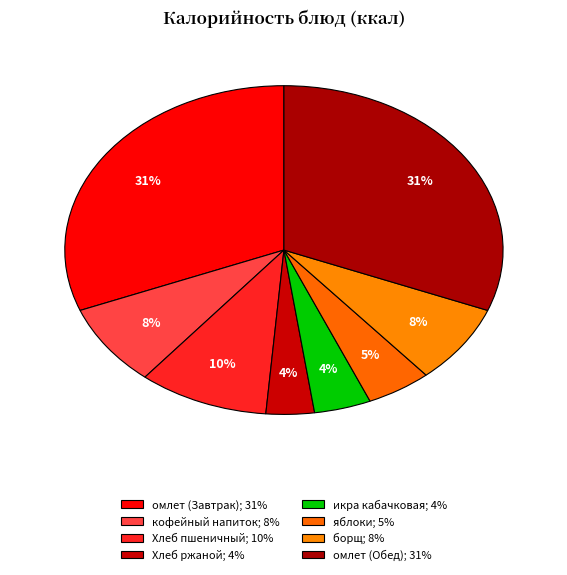

Count the number of slices in the pie.

8